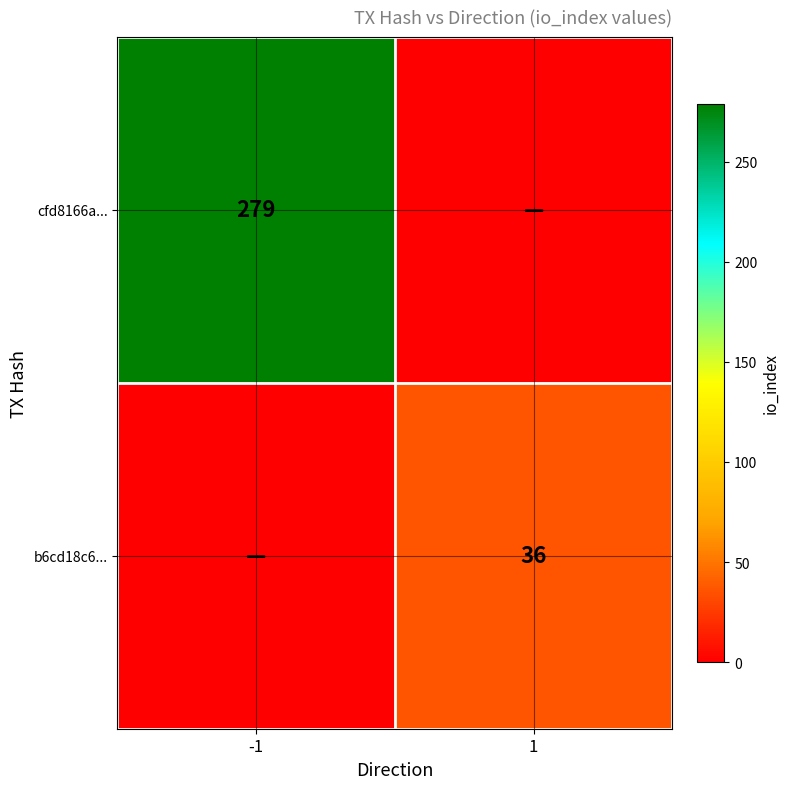

Is it true that b6cd18c6... equals 36 at 1?

True